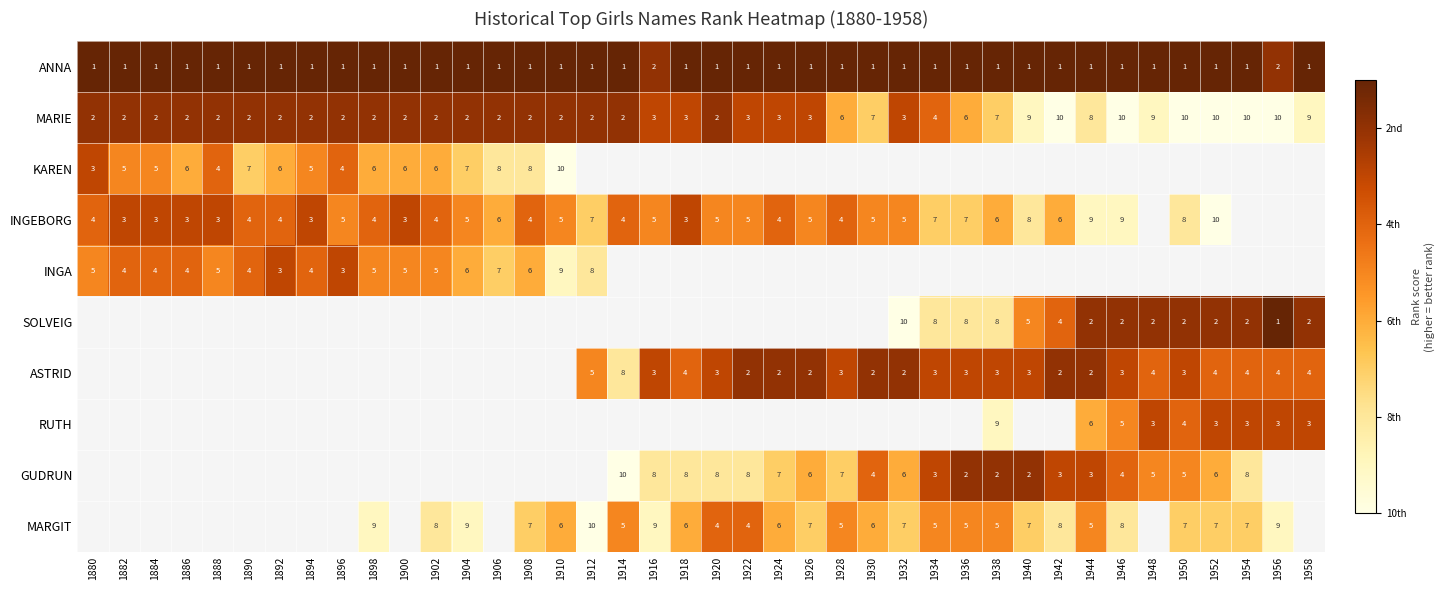

The value of ANNA at 1924 is 15.9. True or false?

False